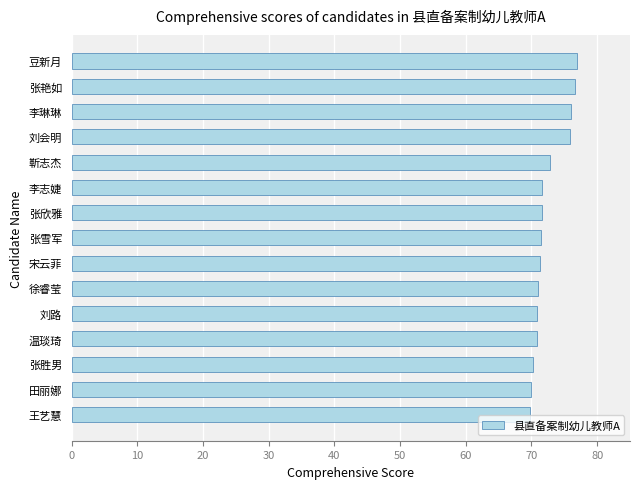

At which label is the value closest to 73?

靳志杰